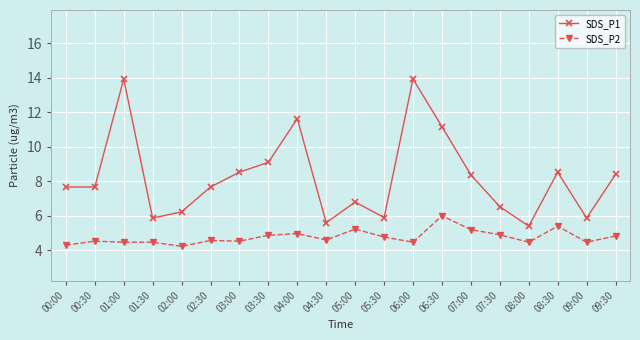

At which category does SDS_P1 reach its first local peak?

01:00